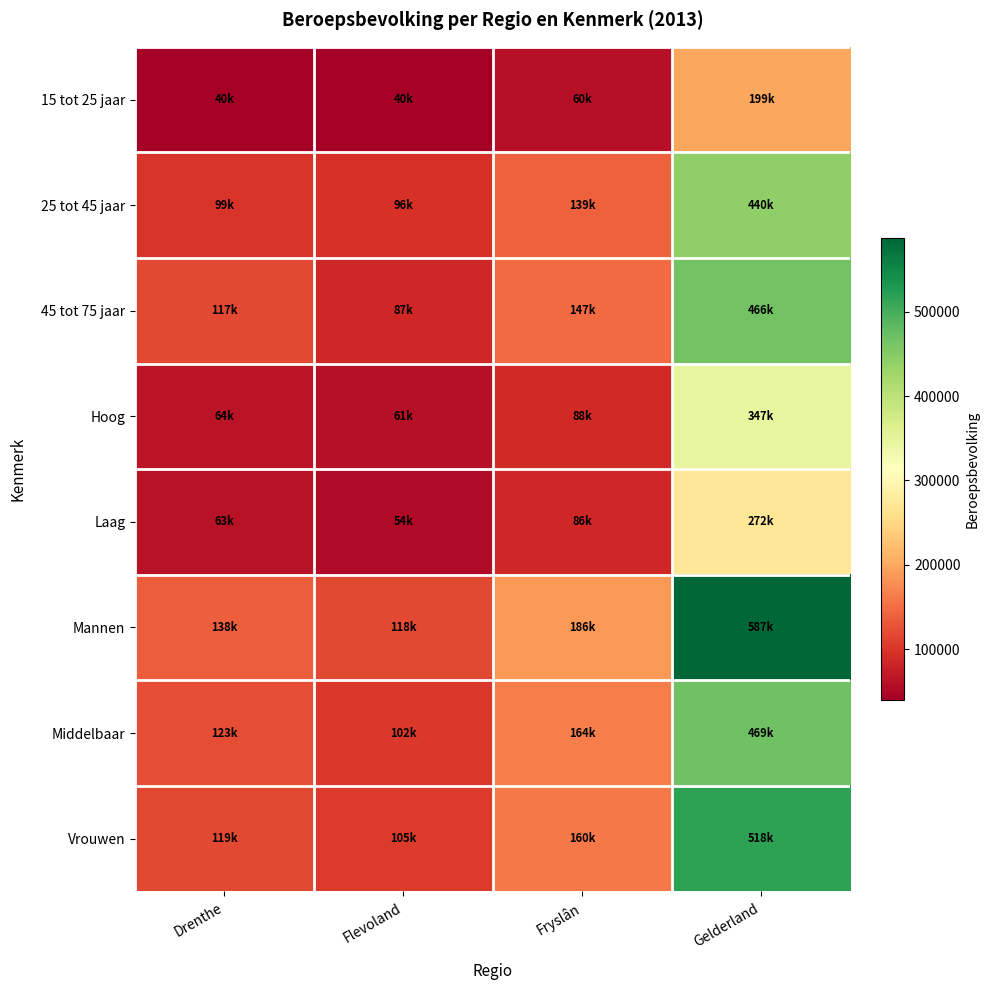

Which series has the largest range (max minus min)?

Mannen